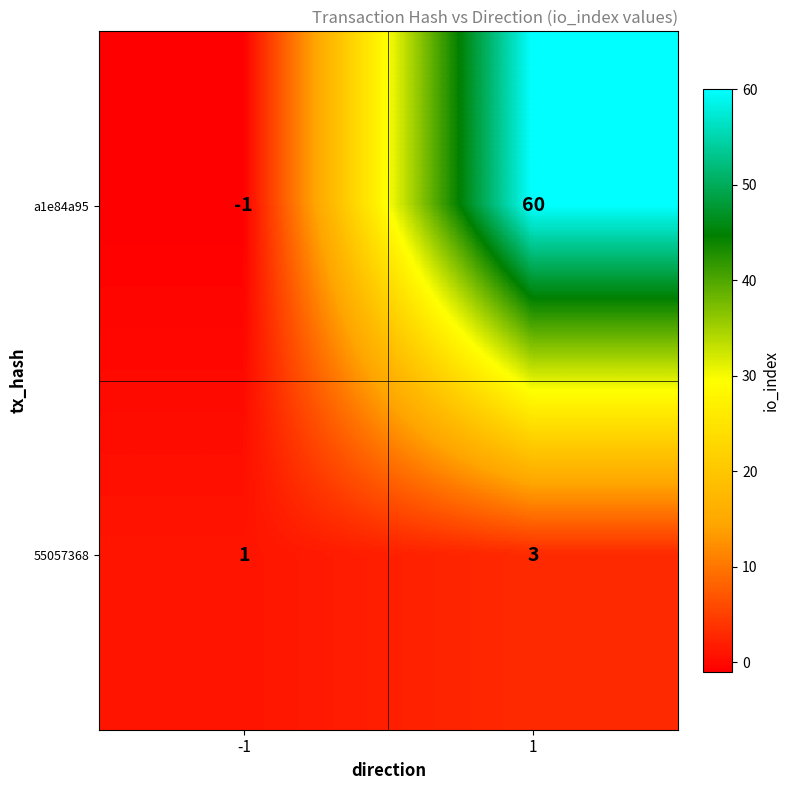

Reading left to right, list all the values displayed in this chart.

a1e84a95: -1=-1	1=60
55057368: -1=1	1=3